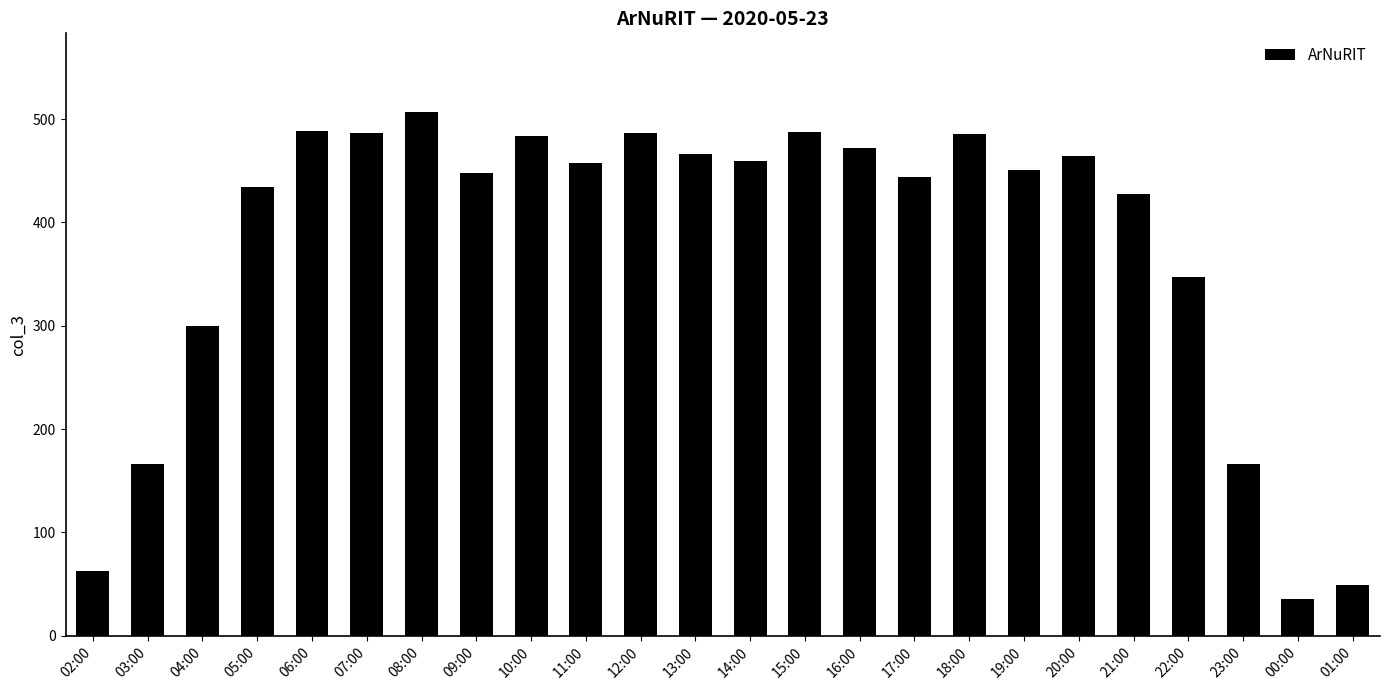

The chart shows a value of 347 at 22:00. True or false?

True